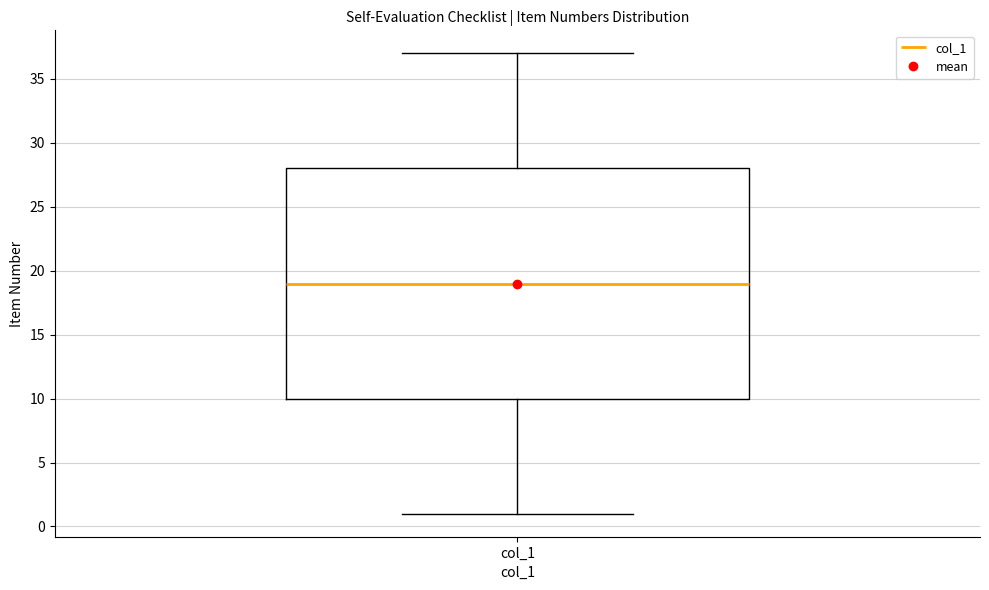

Where is the lower edge of the box for col_1 on the y-axis? The values are not printed on the chart, so give them approximately, as read against the axis.

10